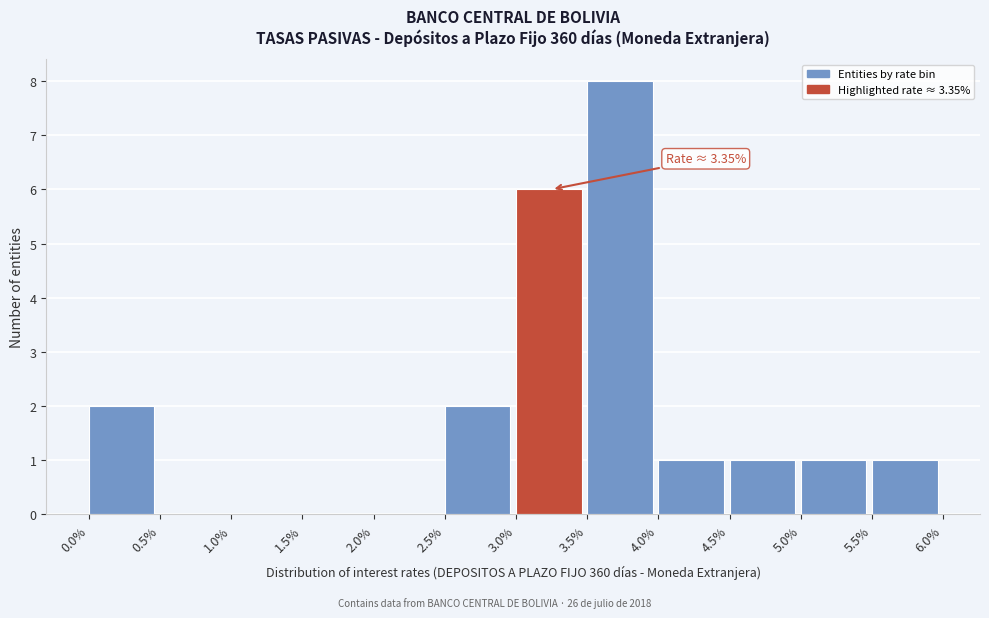

Which range on the x-axis has the tallest bar?

3.5% to 4.0%